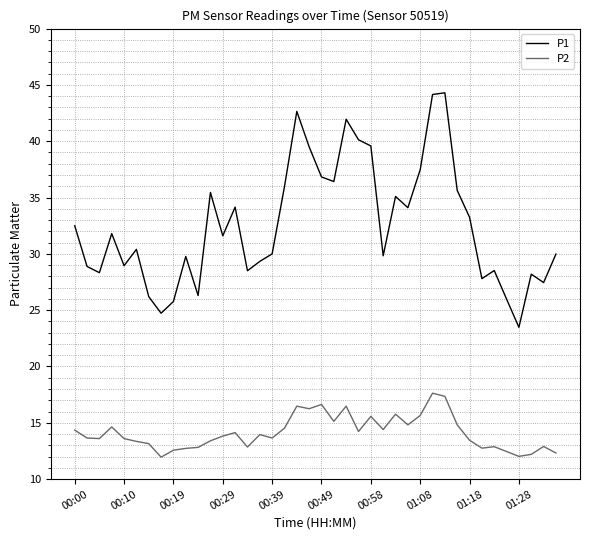

Does the chart have visible grid lines?

Yes